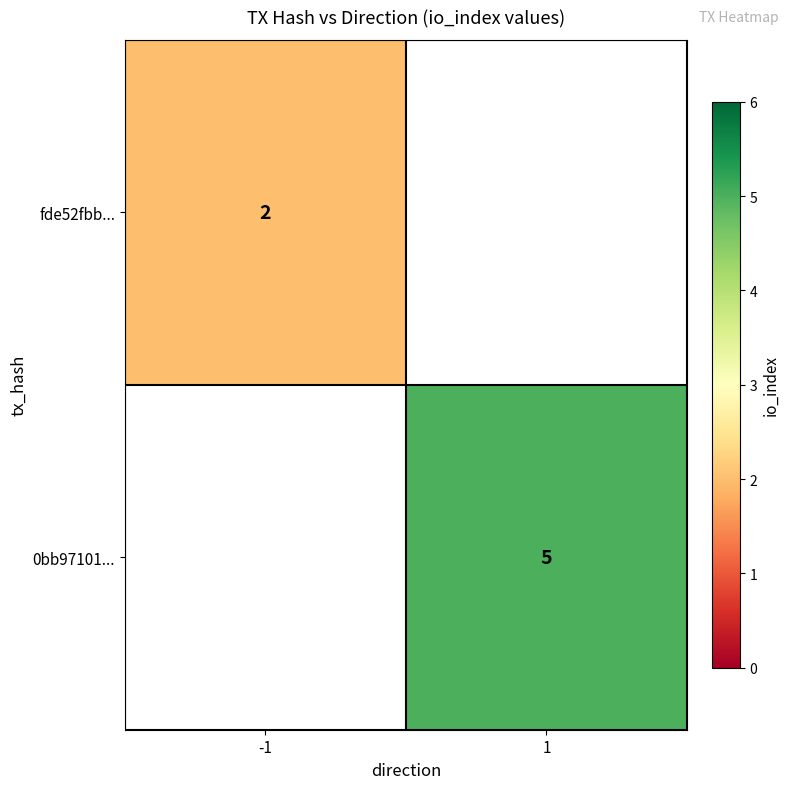

True or false: 0bb97101... has a value of 5 at 1.

True